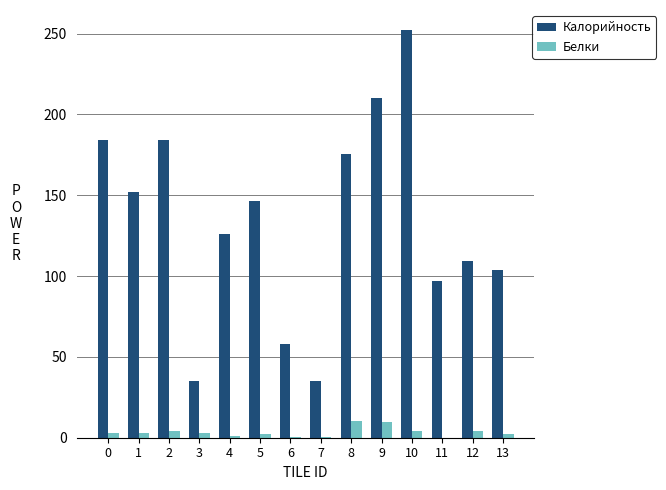

The Белки series shows 2.4 at 5. True or false?

True